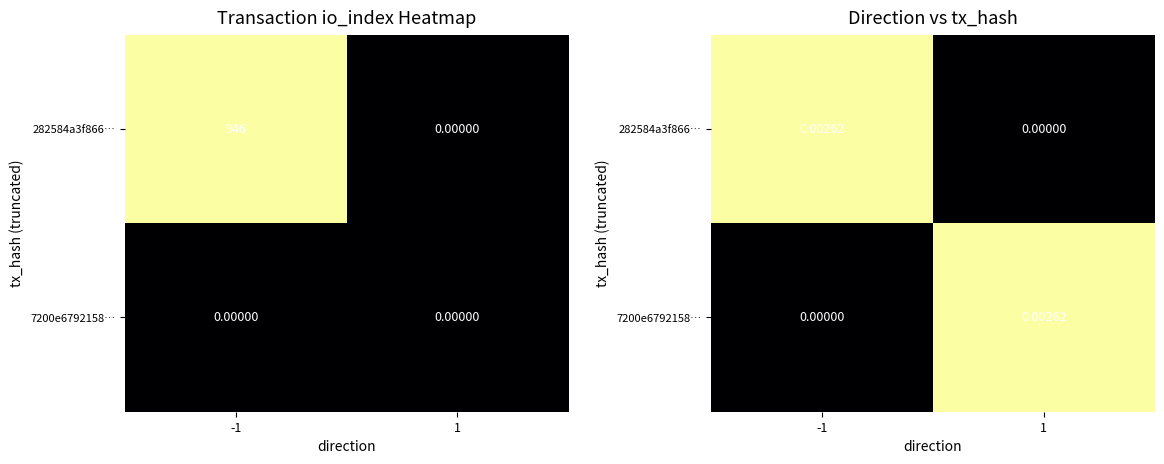

How many values in the 7200e6792158… series exceed 0?

1